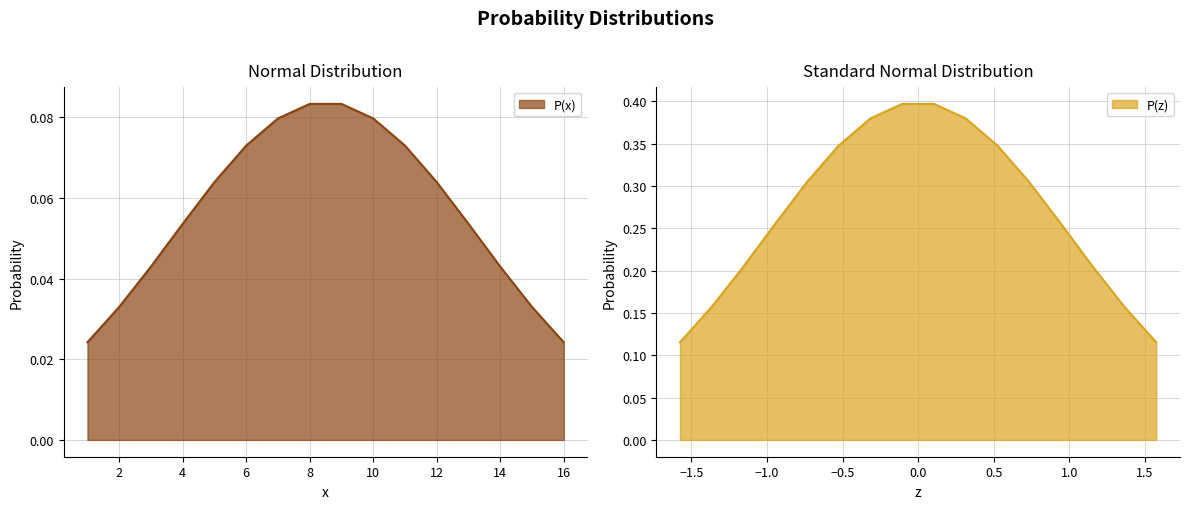

Between 4 and 2, which is larger?

4